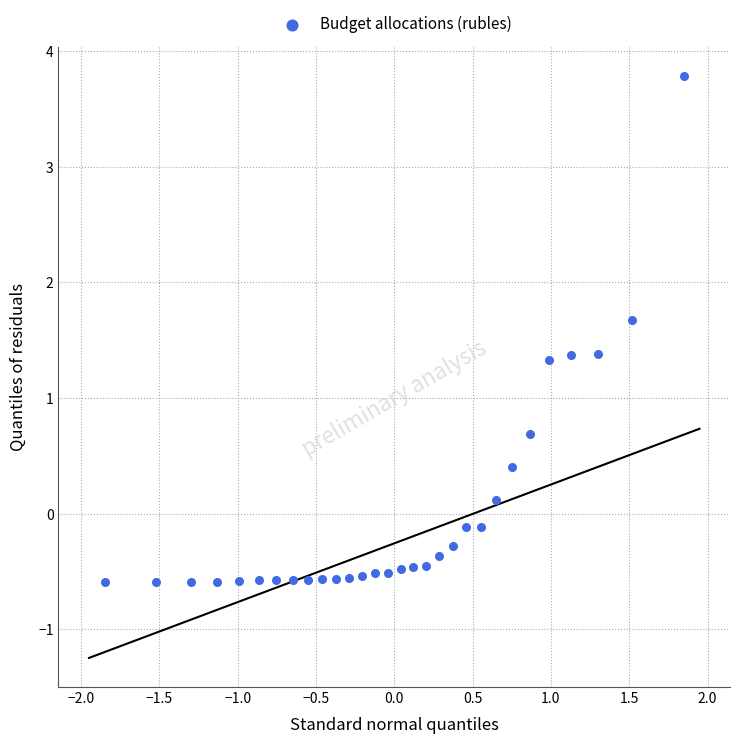

What is the range of X values (max minus min)?

3.7